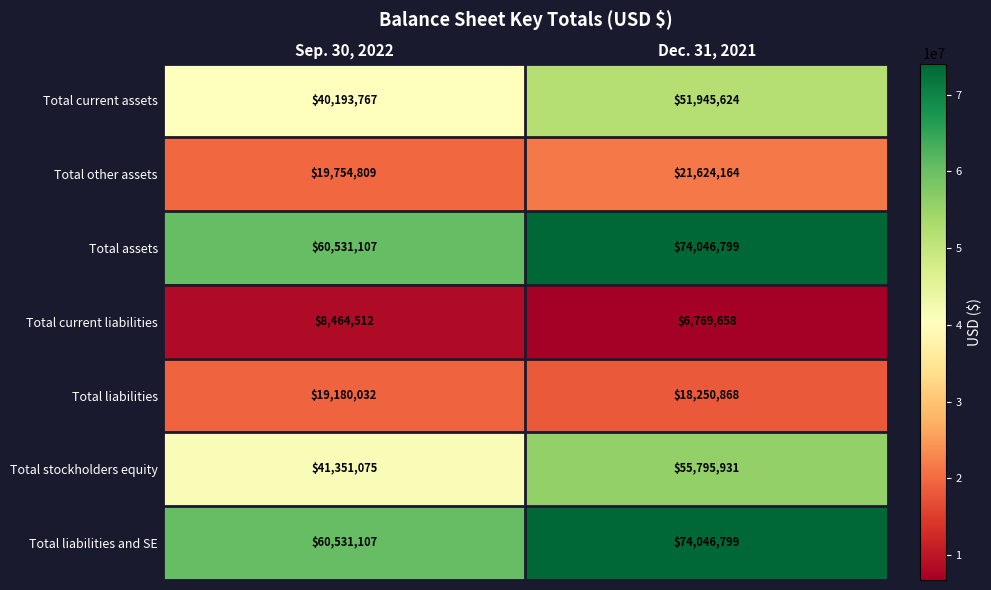

How many data points in Total current assets are less than 51945624?

1